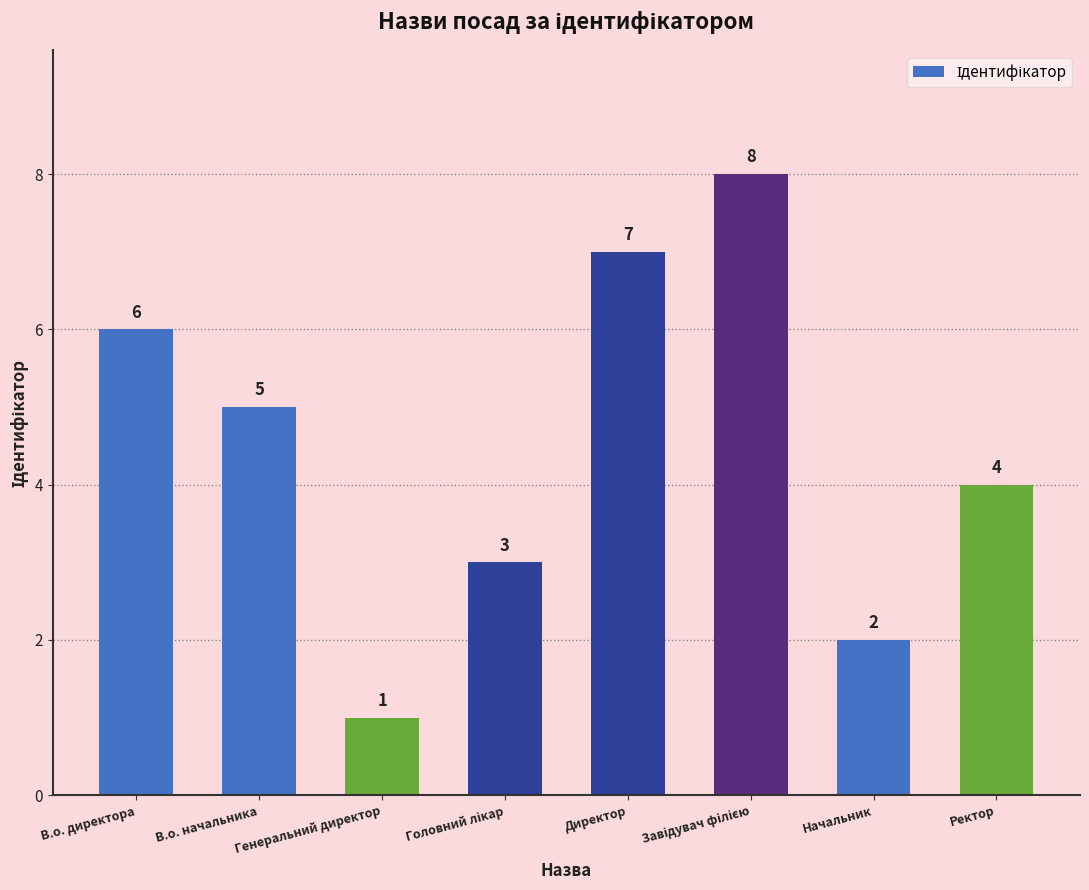

What is the label of the 7th bar from the left?

Начальник